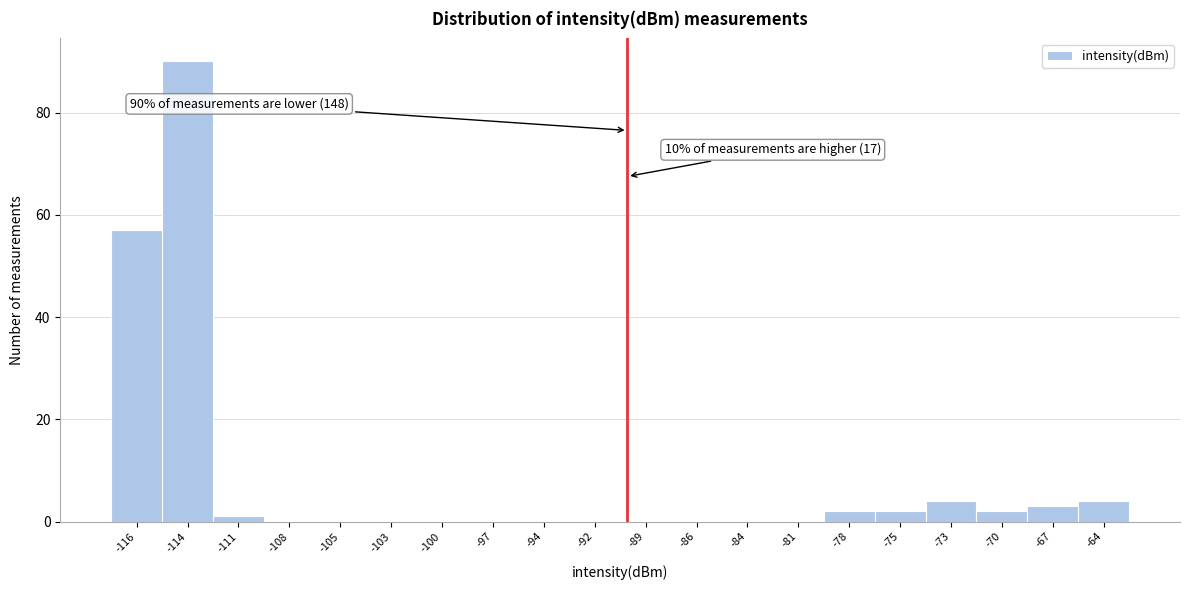

Over which range of the x-axis is the bar tallest?

-115.0 to -112.5